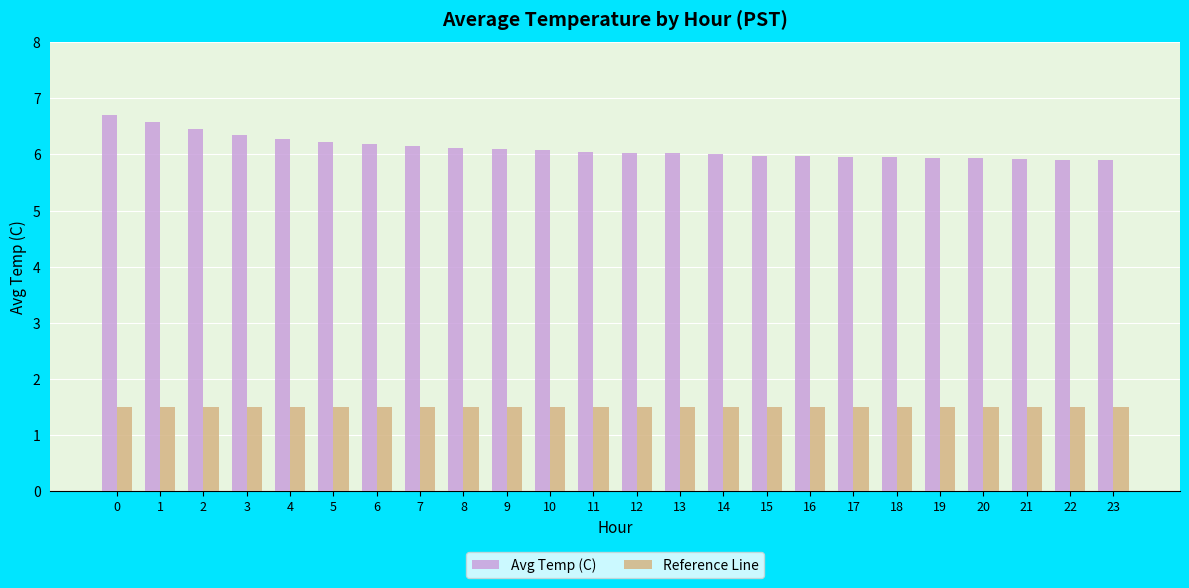

Read the Avg Temp (C) value at 22.

5.9